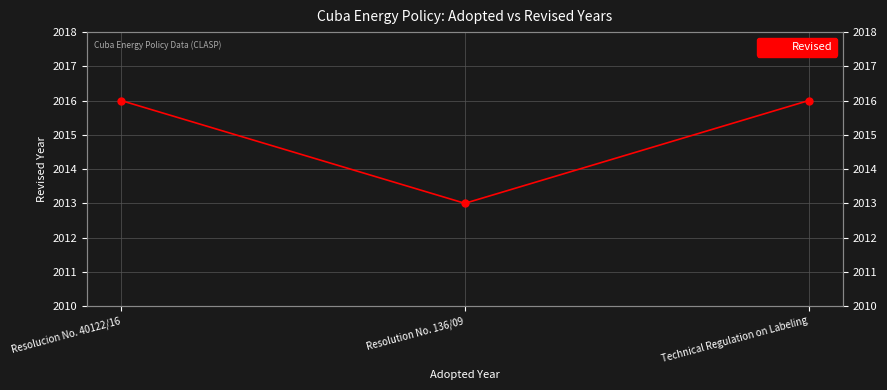

Where is the data nearest to the value 2014?

Resolution No. 136/09